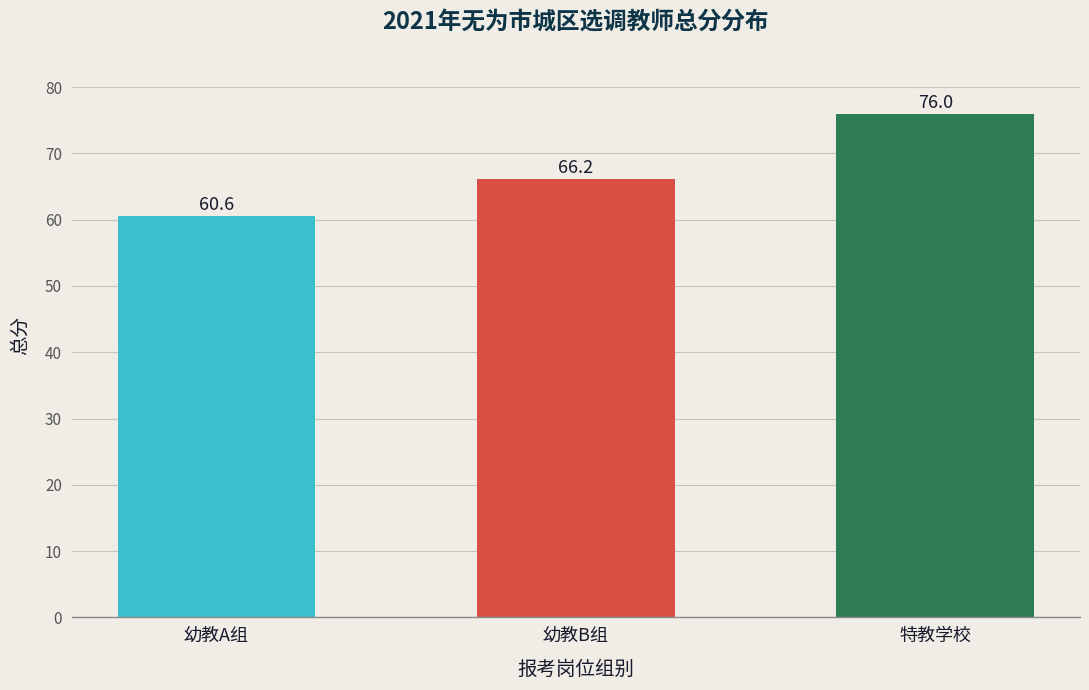

List the labels in order of value, largest first.

特教学校, 幼教B组, 幼教A组